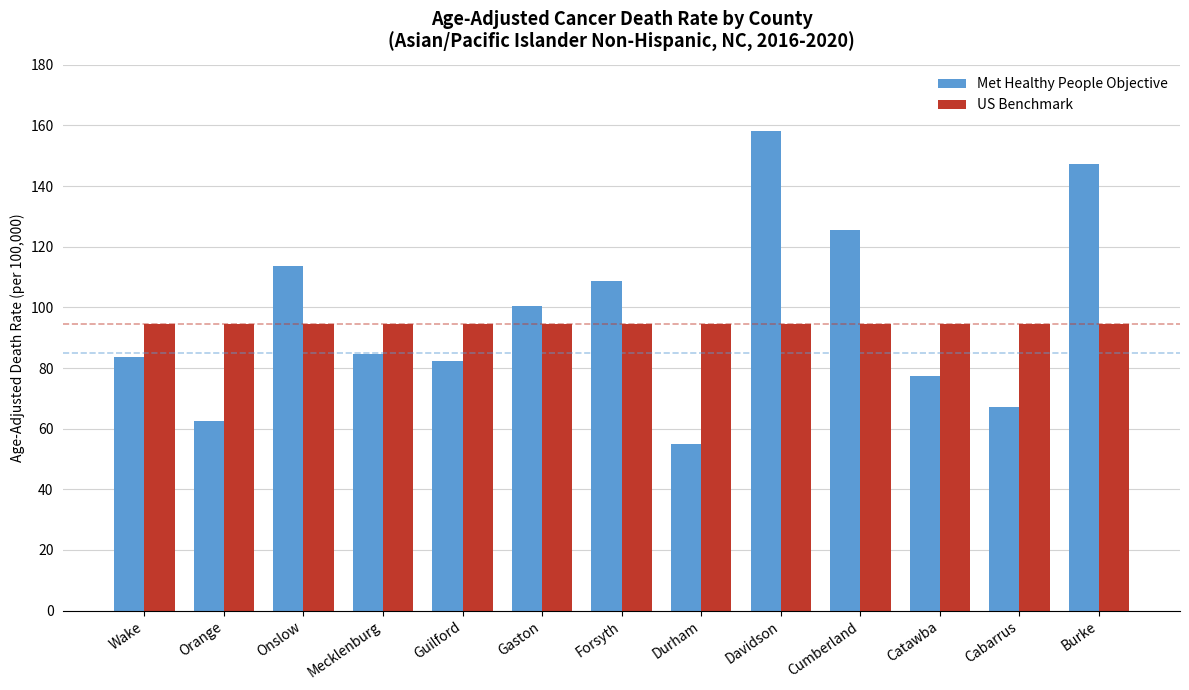

Which series changed the most between Cabarrus and Burke?

Met Healthy People Objective